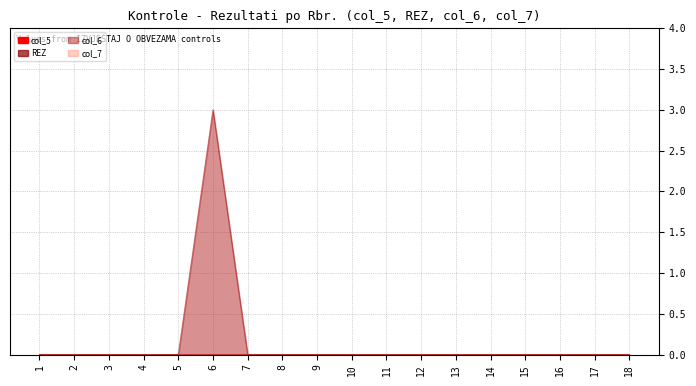

Rank the series by their maximum value, from highest to lowest.

col_6, col_5, REZ, col_7